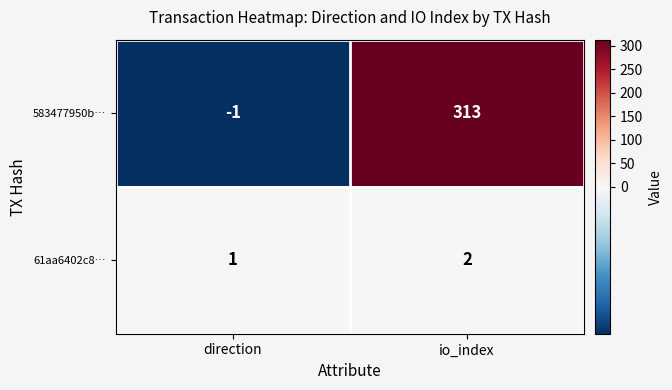

Which series changed the most between direction and io_index?

583477950b…